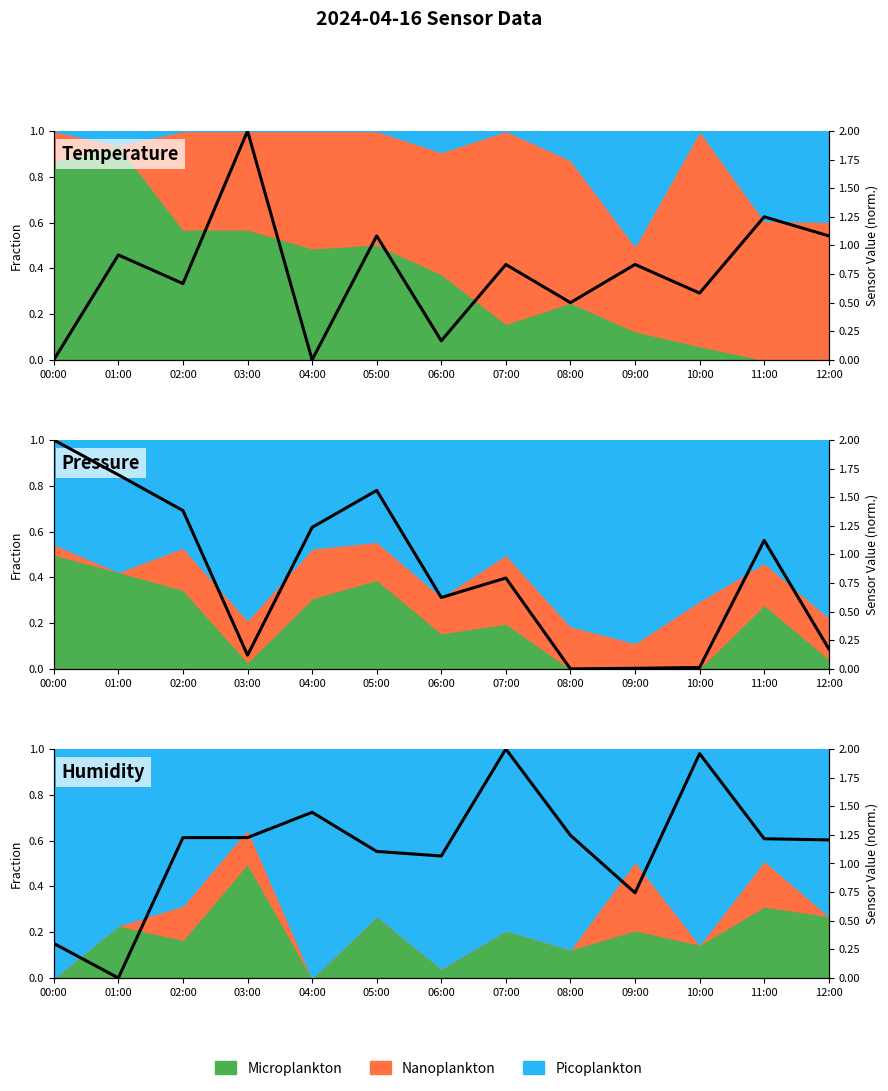

What is the label of the 7th point from the left?

06:00